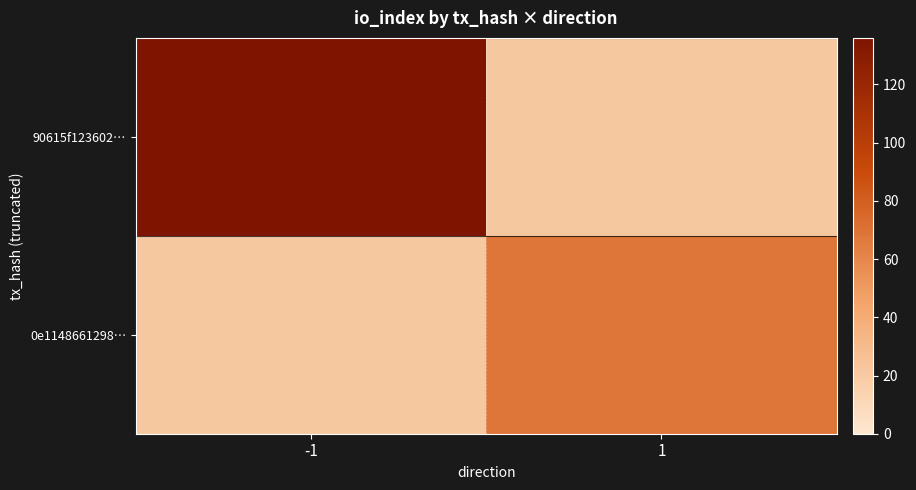

What is the greatest value displayed?

136.0